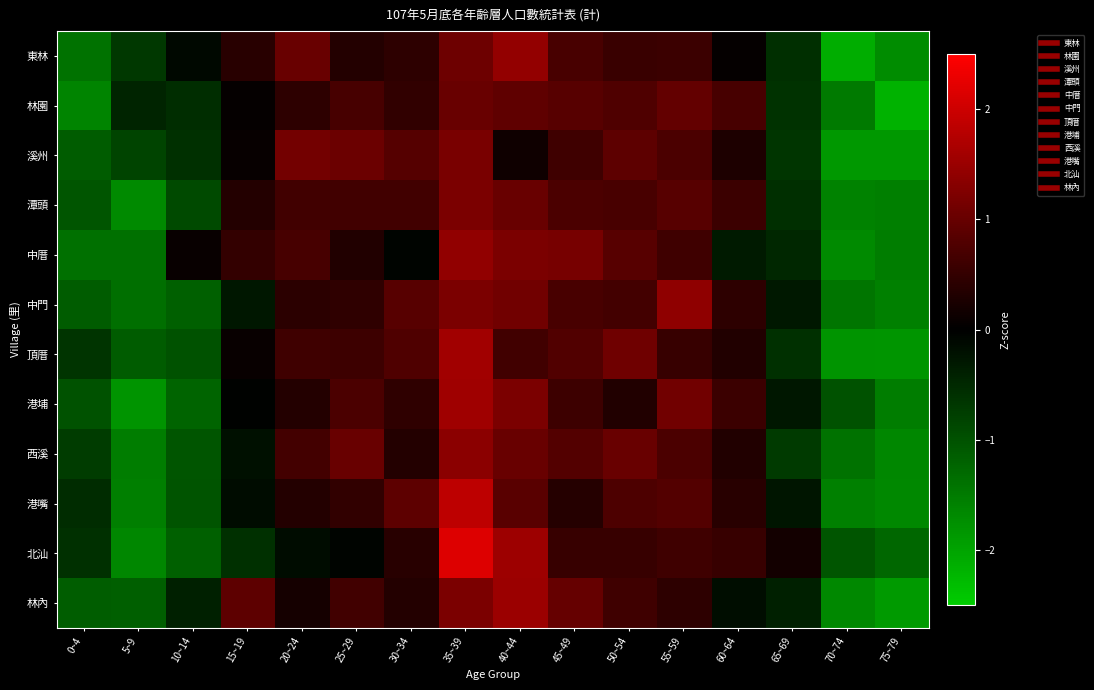

Reading left to right, list all the values displayed in this chart.

東林: 0~4=-1.4	5~9=-0.7	10~14=-0.1	15~19=0.4	20~24=1.0	25~29=0.3	30~34=0.4	35~39=1.1	40~44=1.4	45~49=0.7	50~54=0.6	55~59=0.6	60~64=0.1	65~69=-0.6	70~74=-2.1	75~79=-1.7
林園: 0~4=-1.6	5~9=-0.4	10~14=-0.6	15~19=0.0	20~24=0.4	25~29=0.7	30~34=0.5	35~39=1.0	40~44=0.9	45~49=0.8	50~54=0.8	55~59=1.0	60~64=0.7	65~69=-0.6	70~74=-1.5	75~79=-2.2
溪州: 0~4=-1.1	5~9=-0.8	10~14=-0.6	15~19=0.1	20~24=1.1	25~29=1.0	30~34=0.8	35~39=1.2	40~44=0.2	45~49=0.6	50~54=0.9	55~59=0.7	60~64=0.3	65~69=-0.7	70~74=-1.9	75~79=-1.9
潭頭: 0~4=-1.0	5~9=-1.7	10~14=-0.9	15~19=0.3	20~24=0.6	25~29=0.6	30~34=0.6	35~39=1.2	40~44=1.0	45~49=0.7	50~54=0.7	55~59=0.9	60~64=0.6	65~69=-0.6	70~74=-1.6	75~79=-1.6
中厝: 0~4=-1.4	5~9=-1.4	10~14=0.1	15~19=0.5	20~24=0.7	25~29=0.3	30~34=-0.1	35~39=1.4	40~44=1.2	45~49=1.2	50~54=0.9	55~59=0.6	60~64=-0.3	65~69=-0.5	70~74=-1.7	75~79=-1.5
中門: 0~4=-1.1	5~9=-1.3	10~14=-1.2	15~19=-0.3	20~24=0.4	25~29=0.5	30~34=0.8	35~39=1.2	40~44=1.1	45~49=0.7	50~54=0.7	55~59=1.4	60~64=0.4	65~69=-0.3	70~74=-1.4	75~79=-1.6
頂厝: 0~4=-0.6	5~9=-1.1	10~14=-1.0	15~19=0.1	20~24=0.6	25~29=0.6	30~34=0.8	35~39=1.6	40~44=0.6	45~49=0.8	50~54=1.1	55~59=0.5	60~64=0.3	65~69=-0.6	70~74=-1.8	75~79=-1.8
港埔: 0~4=-1.0	5~9=-1.8	10~14=-1.2	15~19=-0.0	20~24=0.4	25~29=0.7	30~34=0.5	35~39=1.6	40~44=1.2	45~49=0.6	50~54=0.3	55~59=1.1	60~64=0.6	65~69=-0.3	70~74=-1.0	75~79=-1.5
西溪: 0~4=-0.7	5~9=-1.5	10~14=-1.1	15~19=-0.2	20~24=0.6	25~29=1.0	30~34=0.3	35~39=1.4	40~44=1.0	45~49=0.8	50~54=1.0	55~59=0.7	60~64=0.3	65~69=-0.7	70~74=-1.4	75~79=-1.7
港嘴: 0~4=-0.5	5~9=-1.6	10~14=-1.0	15~19=-0.1	20~24=0.3	25~29=0.5	30~34=0.9	35~39=1.8	40~44=0.9	45~49=0.4	50~54=0.8	55~59=0.8	60~64=0.4	65~69=-0.3	70~74=-1.6	75~79=-1.7
北汕: 0~4=-0.6	5~9=-1.7	10~14=-1.2	15~19=-0.6	20~24=-0.1	25~29=-0.1	30~34=0.4	35~39=2.2	40~44=1.5	45~49=0.5	50~54=0.5	55~59=0.6	60~64=0.5	65~69=0.2	70~74=-1.0	75~79=-1.3
林內: 0~4=-1.1	5~9=-1.2	10~14=-0.4	15~19=0.9	20~24=0.2	25~29=0.6	30~34=0.3	35~39=1.2	40~44=1.5	45~49=1.0	50~54=0.6	55~59=0.4	60~64=-0.2	65~69=-0.4	70~74=-1.7	75~79=-1.9